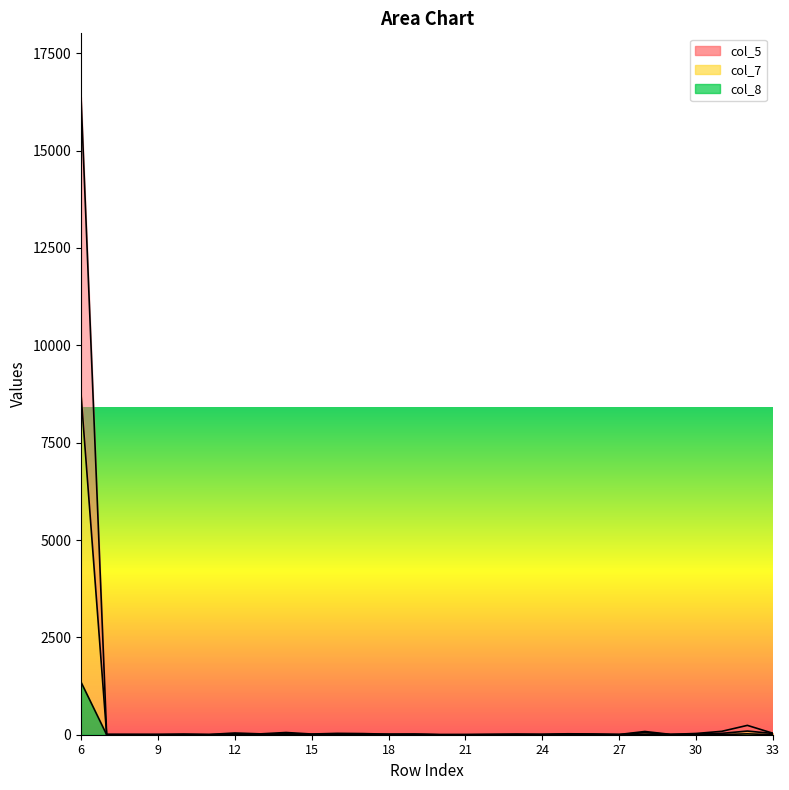

Reading left to right, transcribe all the data shown in this chart.

col_5: 6=16374	7=9	8=6	9=6	10=16	11=7	12=44	13=22	14=57	15=18	16=35	17=29	18=14	19=14	20=2	21=3	22=8	23=16	24=11	25=24	26=19	27=6	28=83	29=9	30=32	31=87	32=240	33=37
col_7: 6=8735	7=2	8=4	9=3	10=4	11=0	12=21	13=10	14=33	15=8	16=15	17=15	18=10	19=13	20=1	21=1	22=5	23=7	24=5	25=17	26=10	27=4	28=54	29=6	30=16	31=35	32=94	33=32
col_8: 6=1352	7=1	8=2	9=2	10=1	11=0	12=5	13=2	14=2	15=1	16=1	17=1	18=0	19=5	20=0	21=0	22=1	23=1	24=0	25=2	26=2	27=1	28=11	29=2	30=1	31=5	32=22	33=2